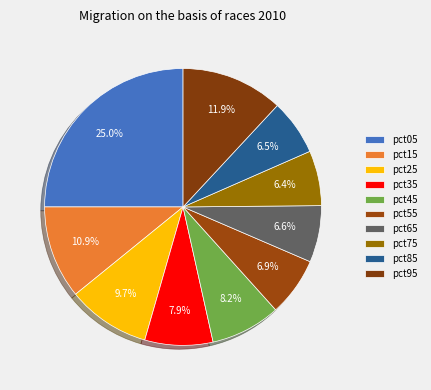

Which slice is the smallest?

pct75